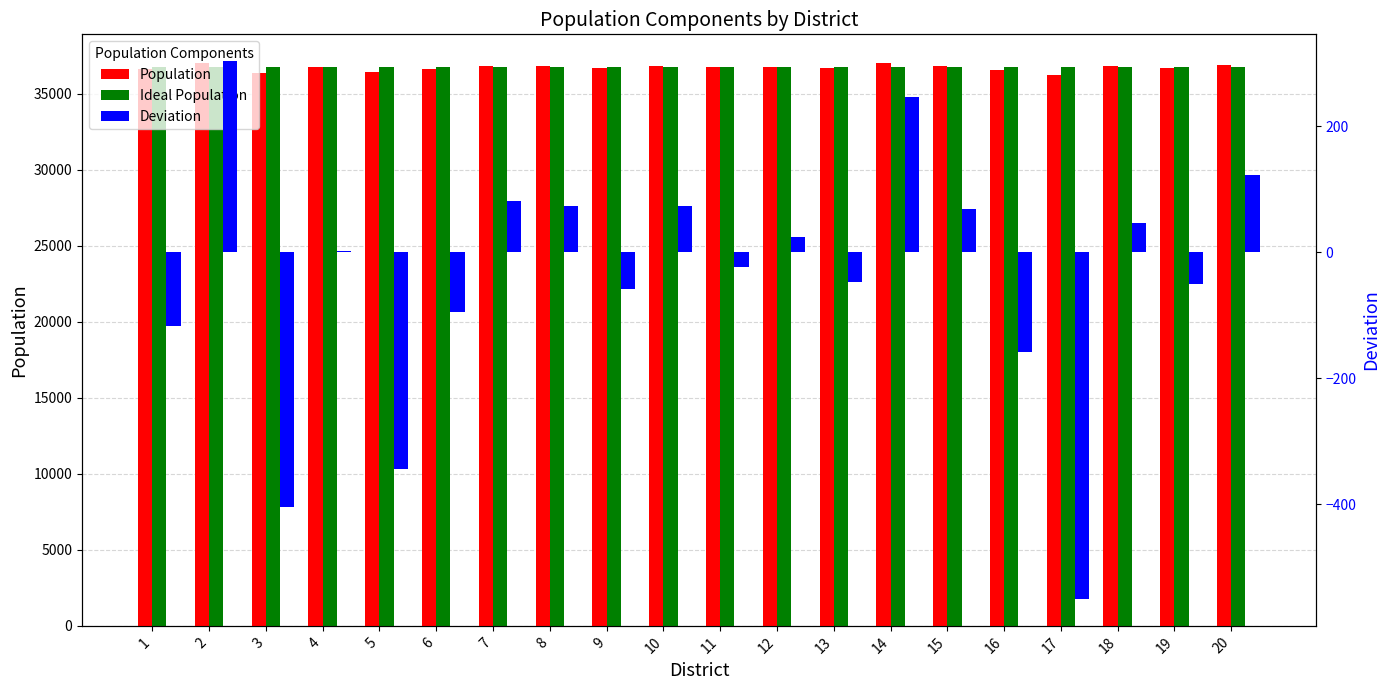

Is it true that Ideal Population equals 20600 at 11?

False